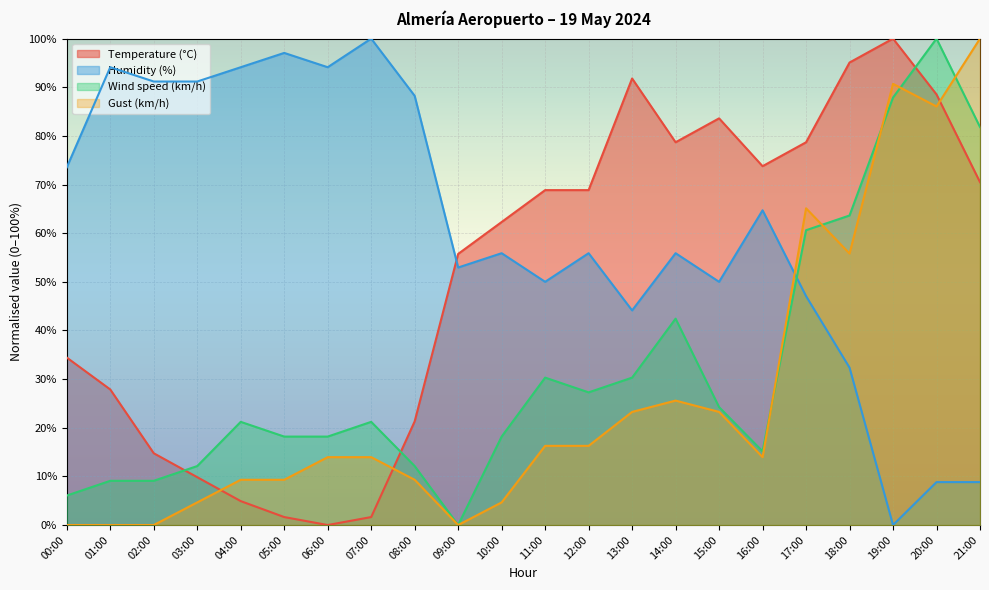

Reading right to left, list all the values displayed in this chart.

Temperature (°C): 70.5	88.5	100.0	95.1	78.7	73.8	83.6	78.7	91.8	68.9	68.9	62.3	55.7	21.3	1.6	0.0	1.6	4.9	9.8	14.8	27.9	34.4
Humidity (%): 8.8	8.8	0.0	32.4	47.1	64.7	50.0	55.9	44.1	55.9	50.0	55.9	52.9	88.2	100.0	94.1	97.1	94.1	91.2	91.2	94.1	73.5
Wind speed (km/h): 81.8	100.0	87.9	63.6	60.6	15.2	24.2	42.4	30.3	27.3	30.3	18.2	0.0	12.1	21.2	18.2	18.2	21.2	12.1	9.1	9.1	6.1
Gust (km/h): 100.0	86.0	90.7	55.8	65.1	14.0	23.3	25.6	23.3	16.3	16.3	4.7	0.0	9.3	14.0	14.0	9.3	9.3	4.7	0.0	0.0	0.0